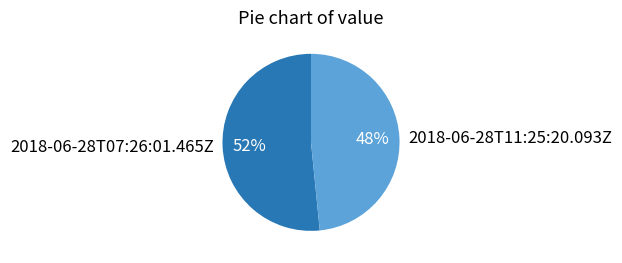

Between 2018-06-28T11:25:20.093Z and 2018-06-28T07:26:01.465Z, which is larger?

2018-06-28T07:26:01.465Z